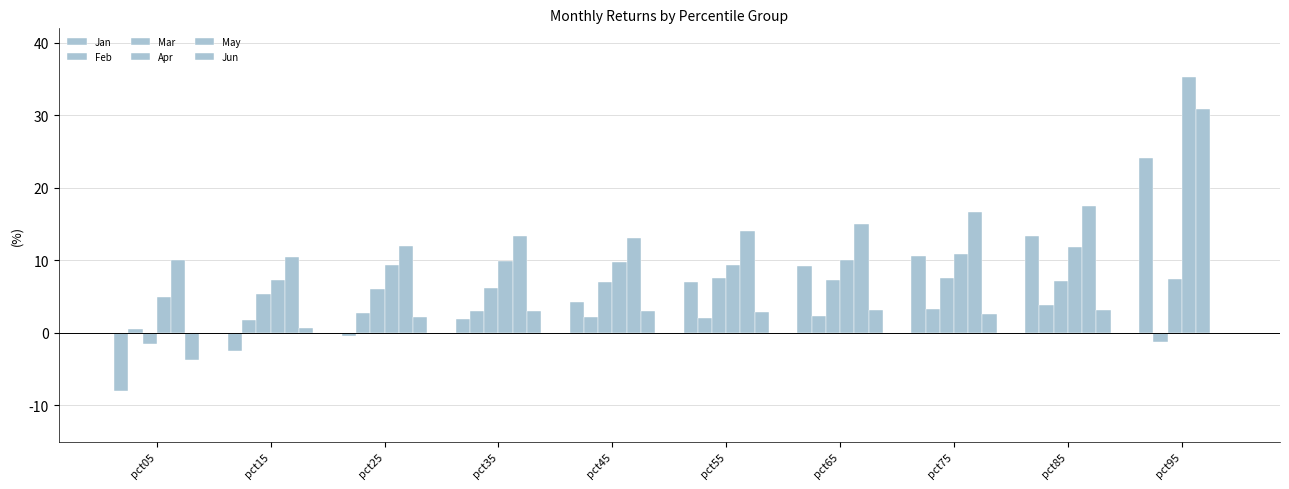

Reading right to left, list all the values displayed in this chart.

Jan: pct95=24.1	pct85=13.4	pct75=10.6	pct65=9.2	pct55=7.0	pct45=4.3	pct35=1.9	pct25=-0.4	pct15=-2.5	pct05=-8.0
Feb: pct95=-1.2	pct85=3.8	pct75=3.2	pct65=2.3	pct55=2.0	pct45=2.2	pct35=3.0	pct25=2.8	pct15=1.7	pct05=0.5
Mar: pct95=7.5	pct85=7.1	pct75=7.5	pct65=7.3	pct55=7.5	pct45=7.1	pct35=6.2	pct25=6.0	pct15=5.3	pct05=-1.6
Apr: pct95=35.2	pct85=11.8	pct75=10.8	pct65=10.0	pct55=9.4	pct45=9.8	pct35=9.9	pct25=9.3	pct15=7.3	pct05=4.9
May: pct95=30.9	pct85=17.5	pct75=16.6	pct65=15.0	pct55=14.0	pct45=13.1	pct35=13.3	pct25=12.0	pct15=10.5	pct05=10.0
Jun: pct95=0.0	pct85=3.1	pct75=2.6	pct65=3.2	pct55=2.9	pct45=3.0	pct35=3.0	pct25=2.2	pct15=0.7	pct05=-3.8